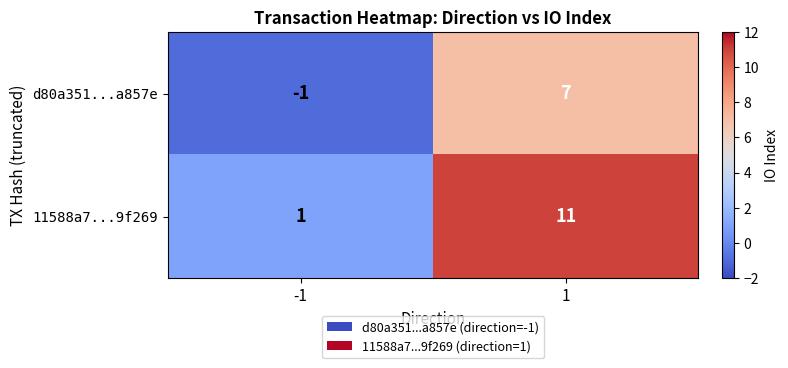

Reading left to right, transcribe all the data shown in this chart.

d80a351...a857e: -1	7
11588a7...9f269: 1	11